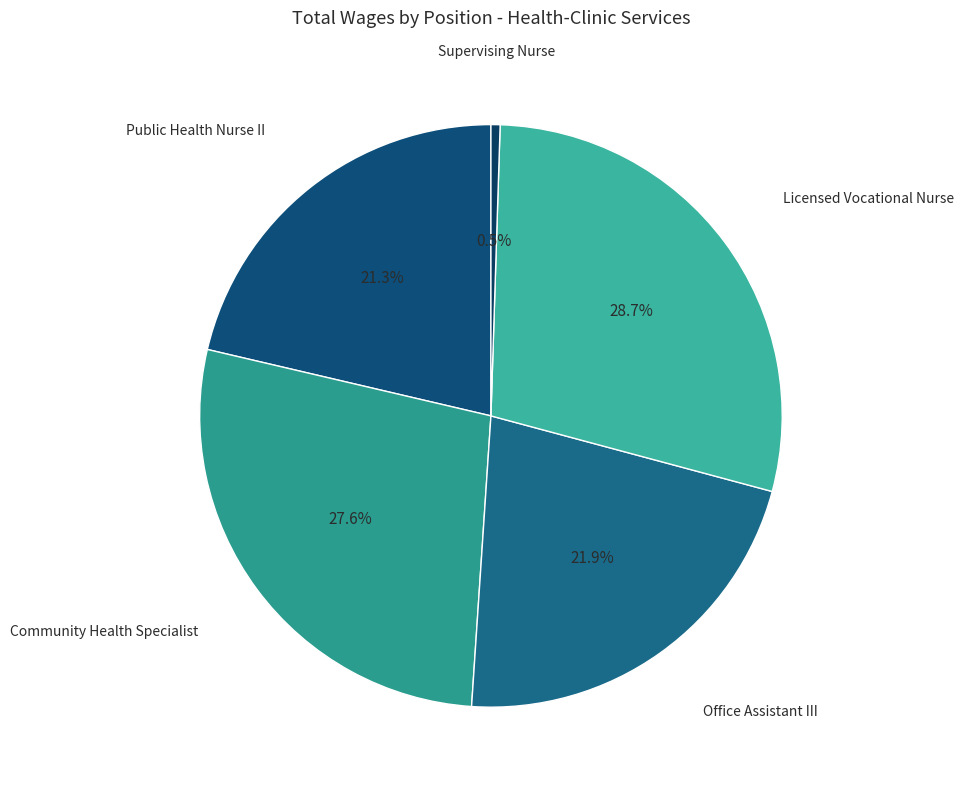

Count the number of slices in the pie.

5